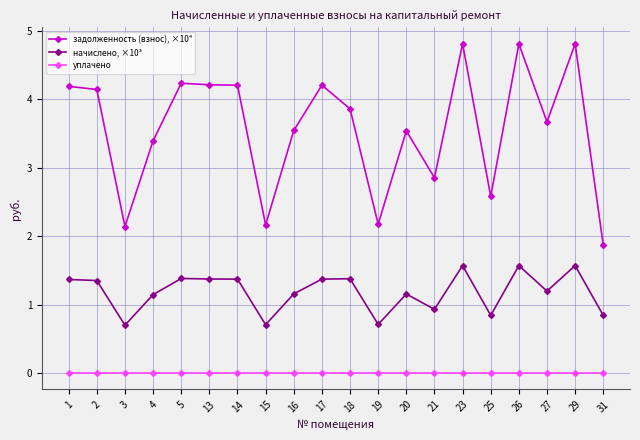

The value of задолженность (взнос), ×10⁴ at 15 is 2.2. True or false?

True